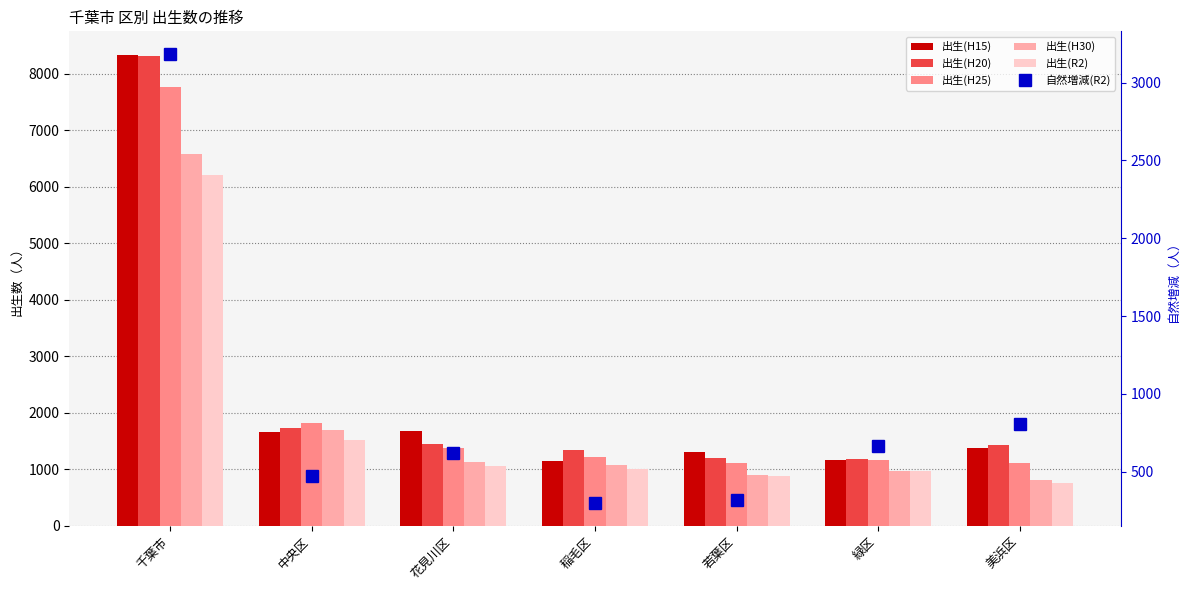

Reading right to left, what are all the values shown in this chart?

出生(H15): 1369	1172	1304	1154	1671	1668	8338
出生(H20): 1421	1181	1202	1337	1445	1734	8320
出生(H25): 1108	1160	1104	1210	1368	1821	7771
出生(H30): 808	969	904	1079	1122	1698	6580
出生(R2): 757	978	879	1012	1066	1516	6208
自然増減(R2): 807	665	318	297	623	475	3185